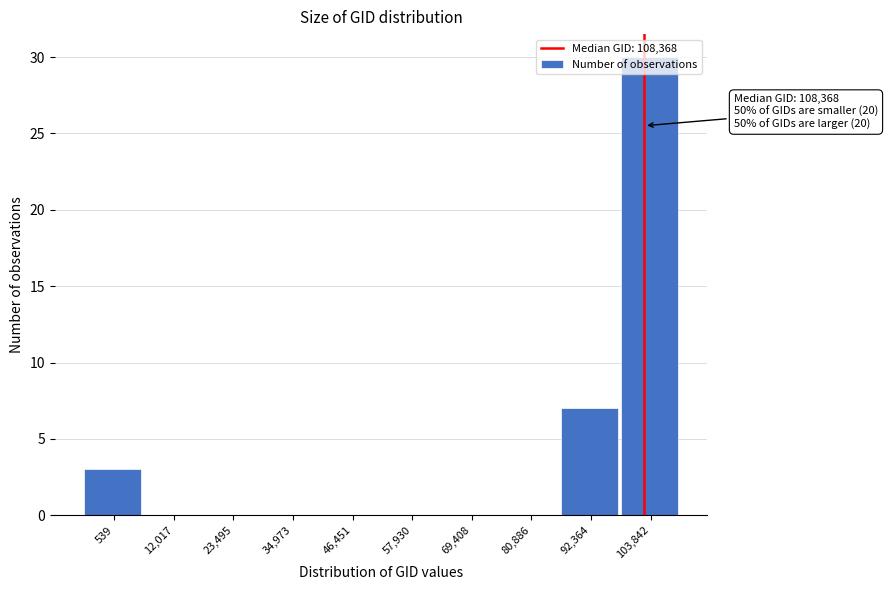

What is the maximum value shown in the chart?

30